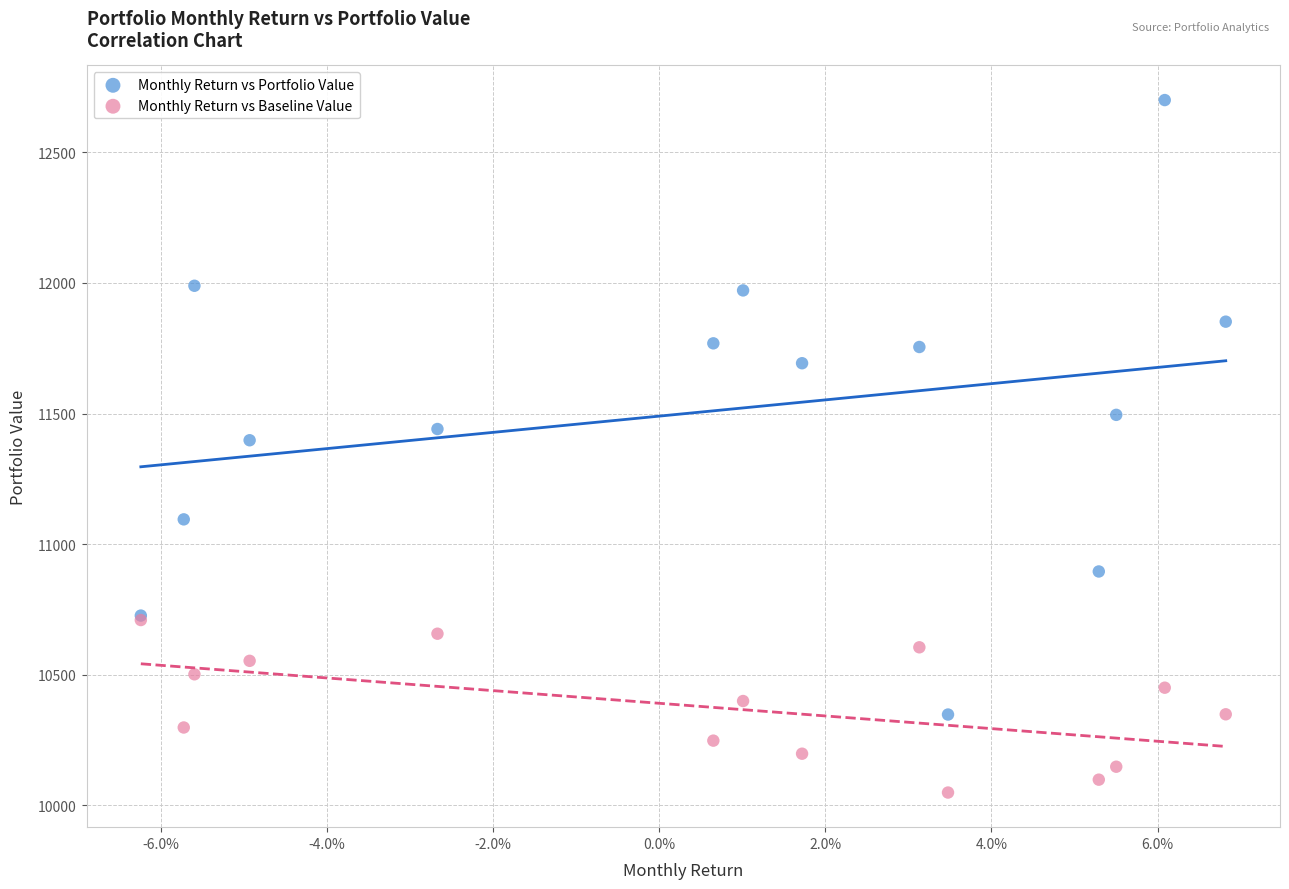

Which series has the largest Y range (max minus min)?

Monthly Return vs Portfolio Value